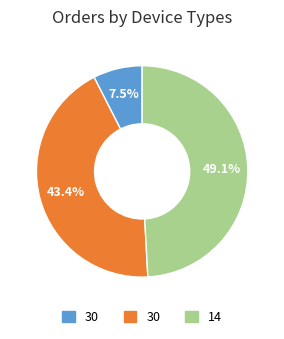

How many segments does this pie chart have?

3